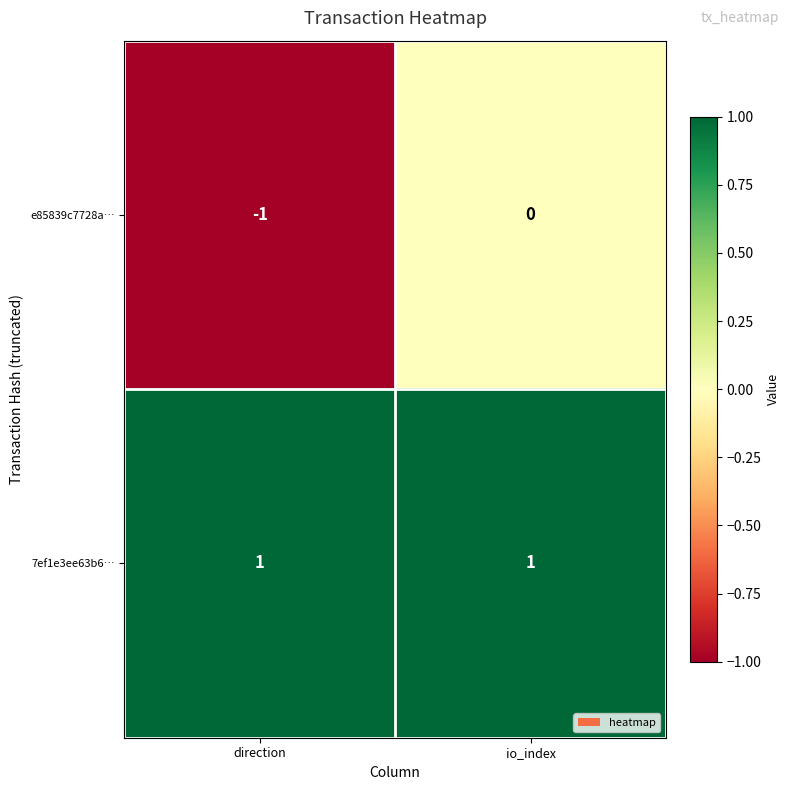

Rank the series at direction from highest to lowest value.

7ef1e3ee63b6…, e85839c7728a…